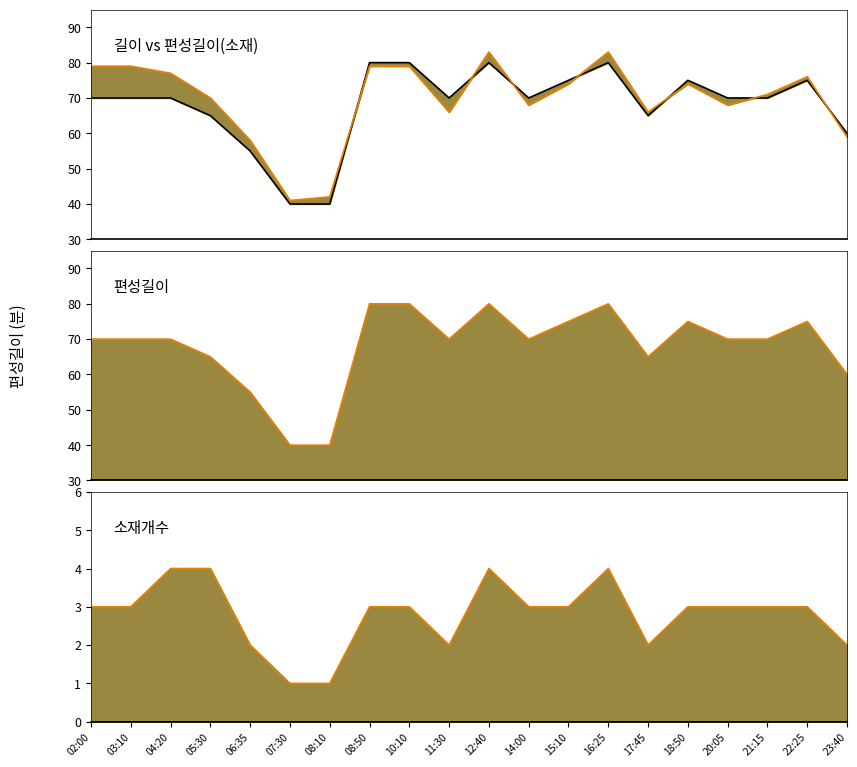

How many values in the 소재개수 선 series exceed 3?

4